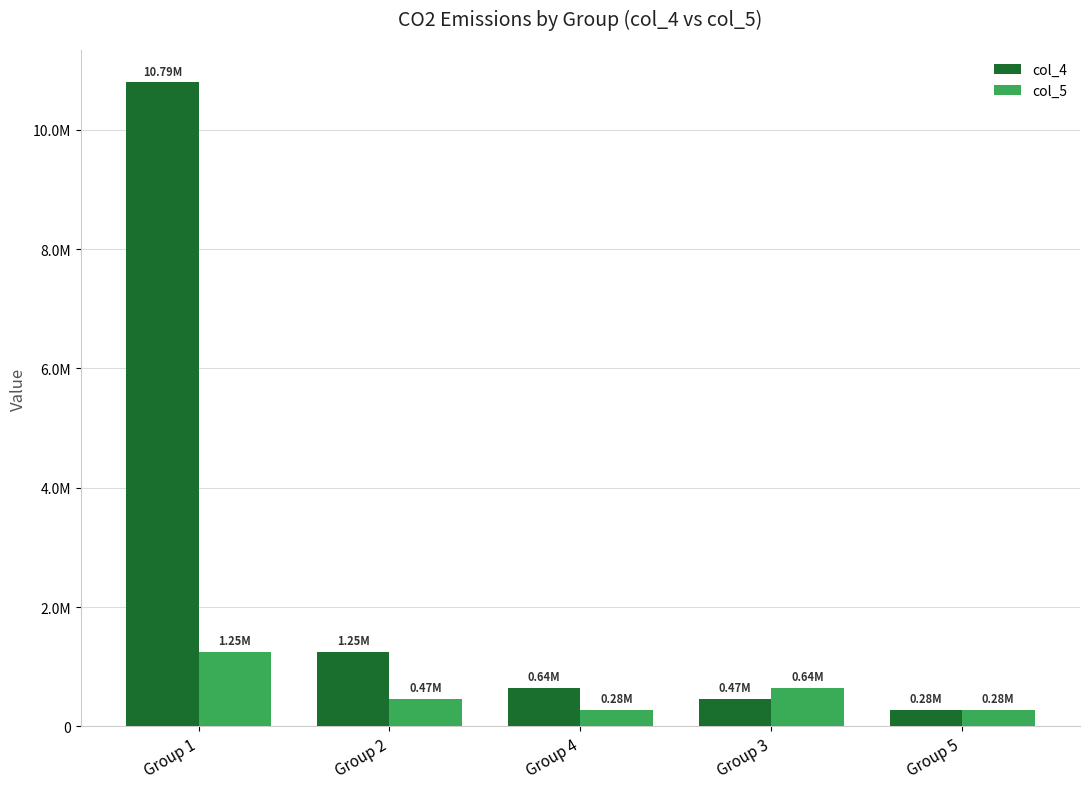

Reading right to left, extract all data points from this chart.

col_4: 283351	466490	643388	1245905	10794691
col_5: 275234	643388	283351	466490	1245905